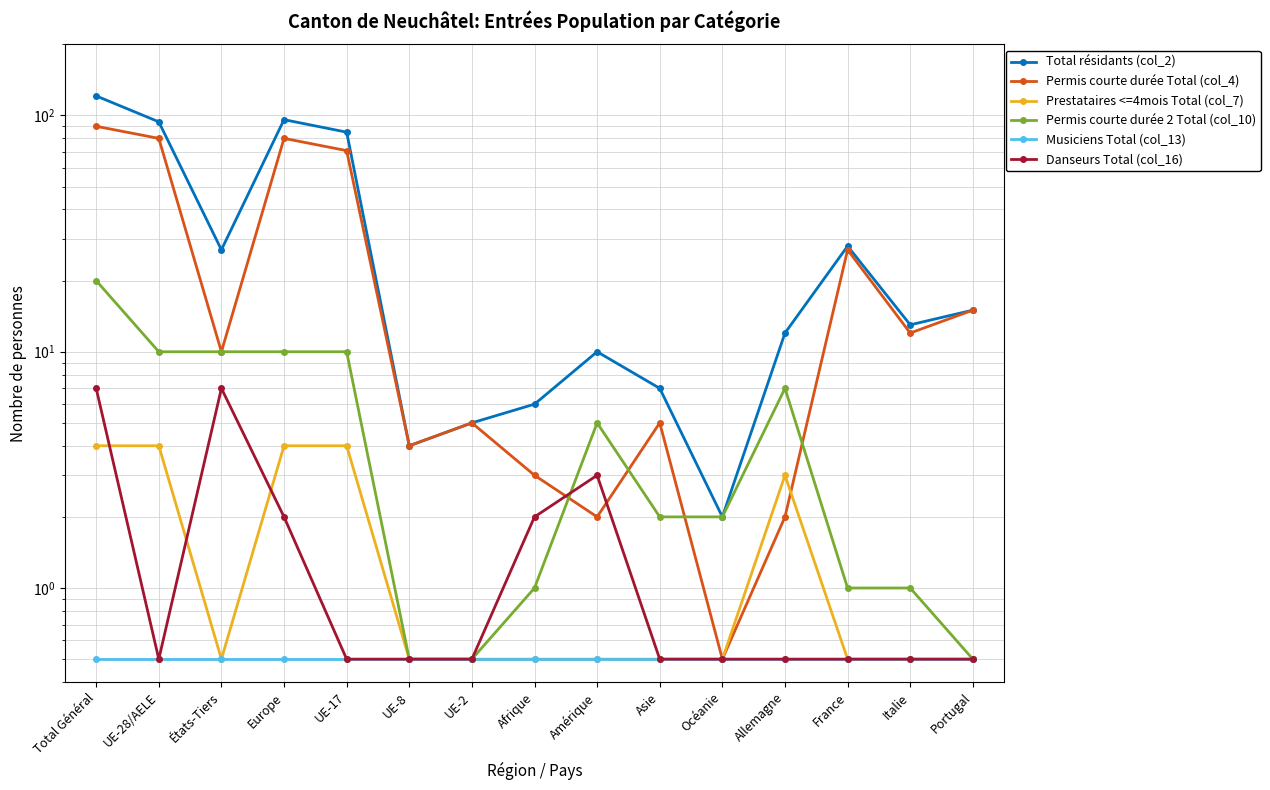

At which category is the sum across all series the highest?

Total Général